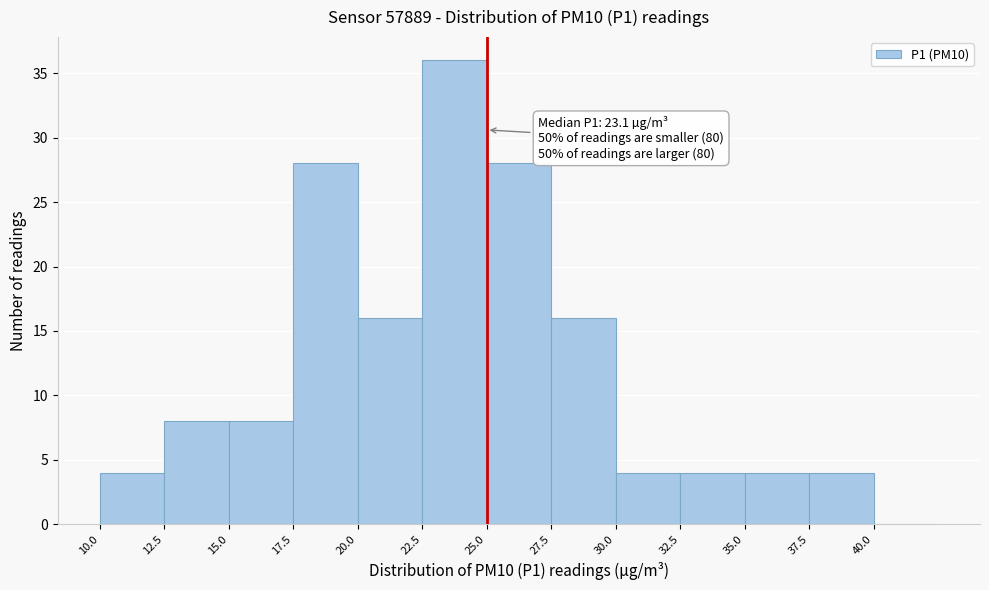

Which range on the x-axis has the tallest bar?

22.5 to 25.0